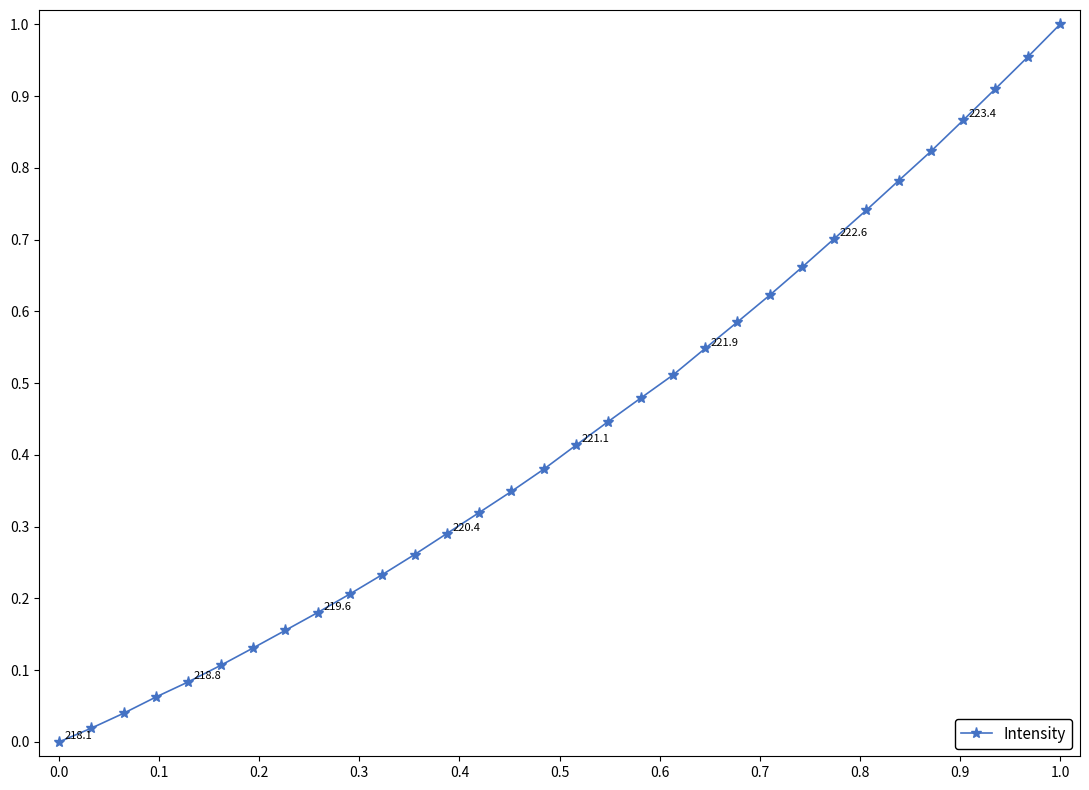

True or false: there are more than 0 points higher than both neighbors.

False